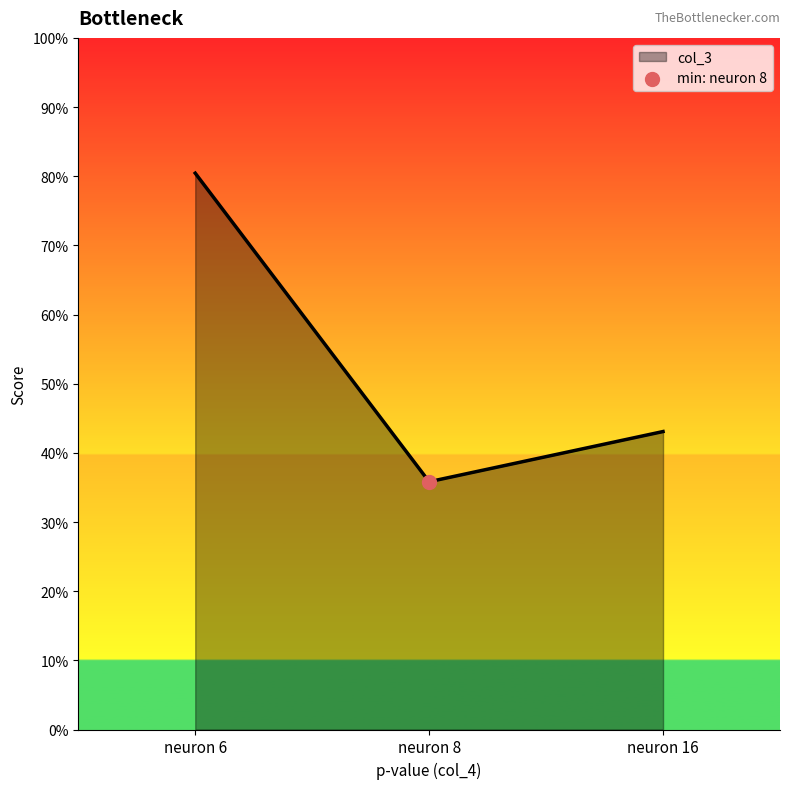

What is the change in value from neuron 6 to neuron 16?

-0.4